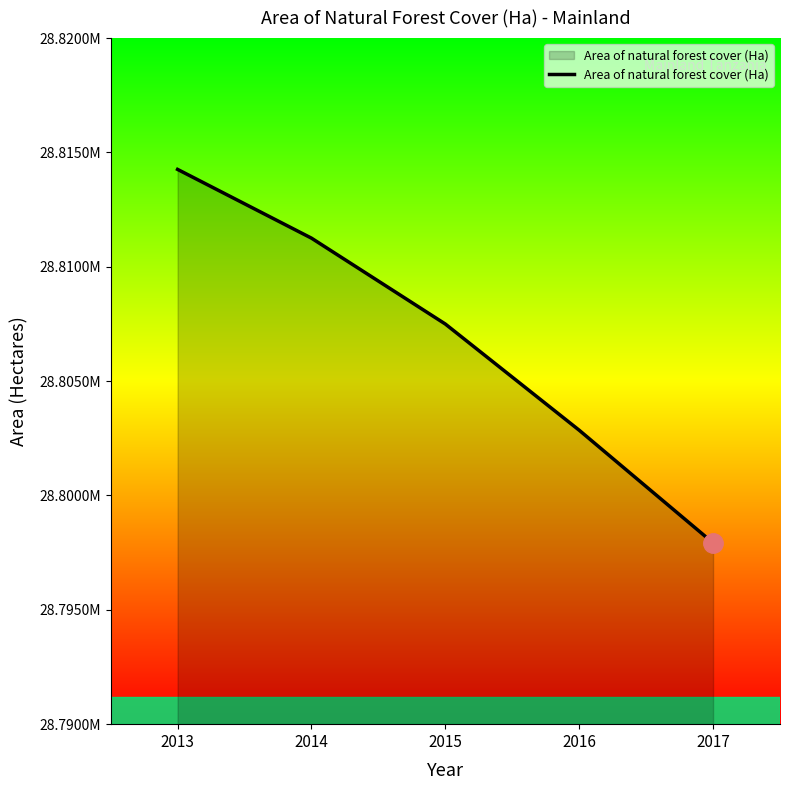

Is this an area chart (filled region under the line)?

Yes